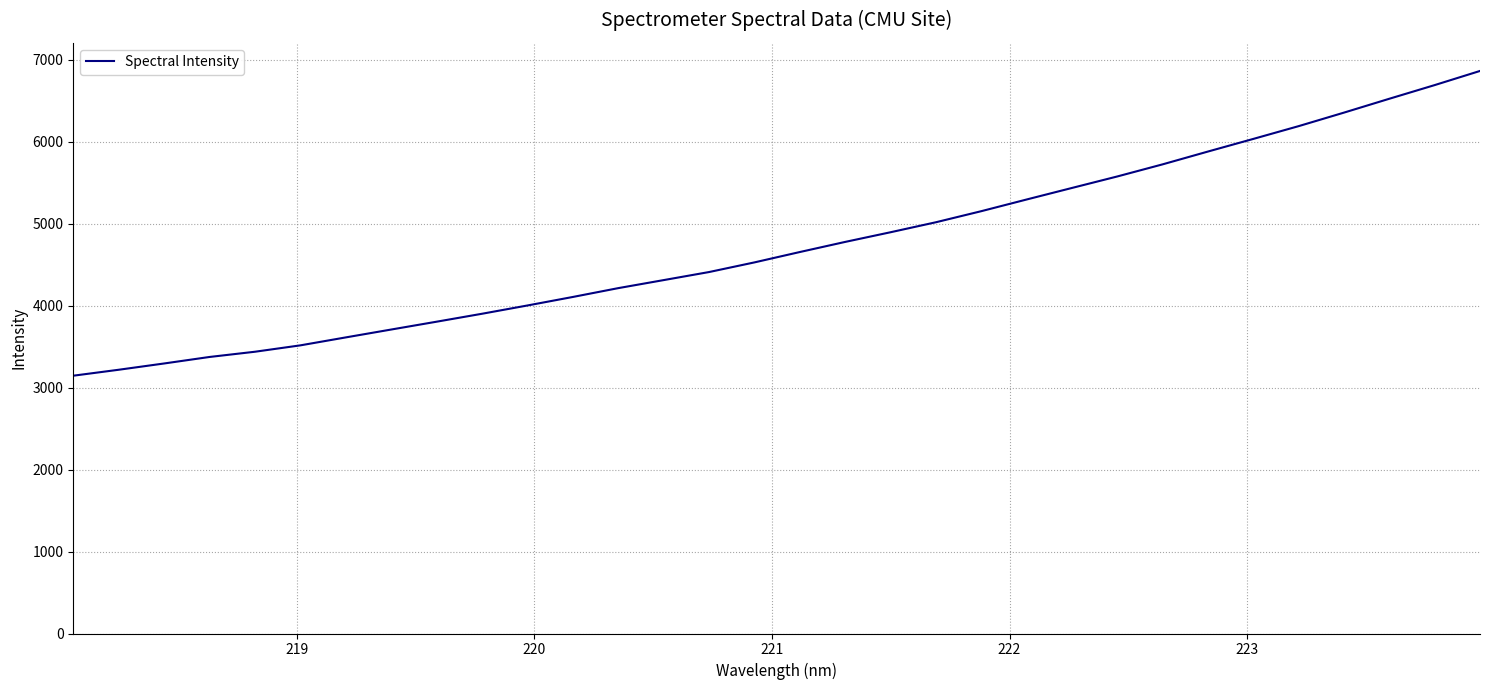

How many lines are shown in the chart?

1